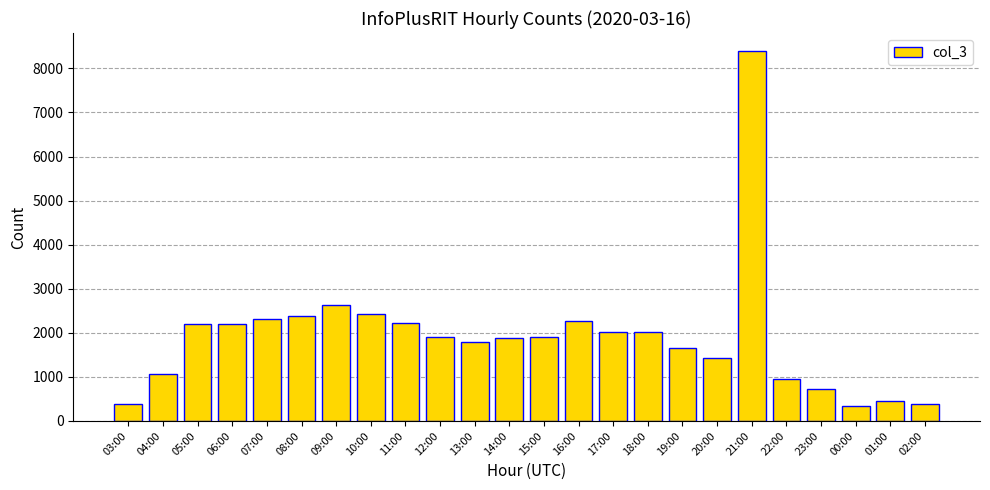

The chart shows a value of 3225 at 12:00. True or false?

False